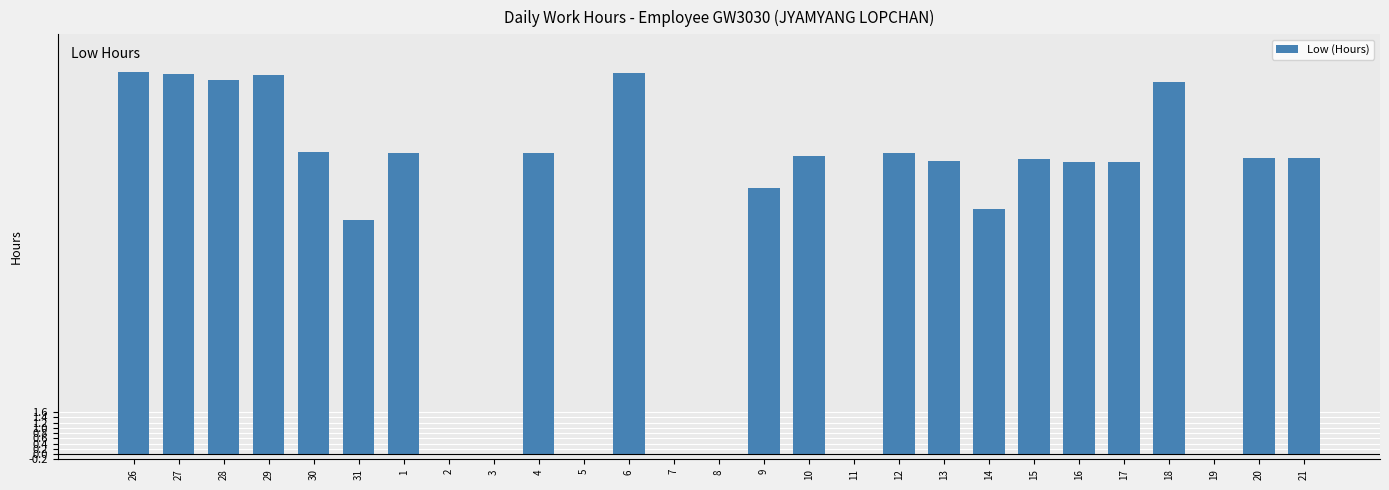

What is the greatest value displayed?

14.6